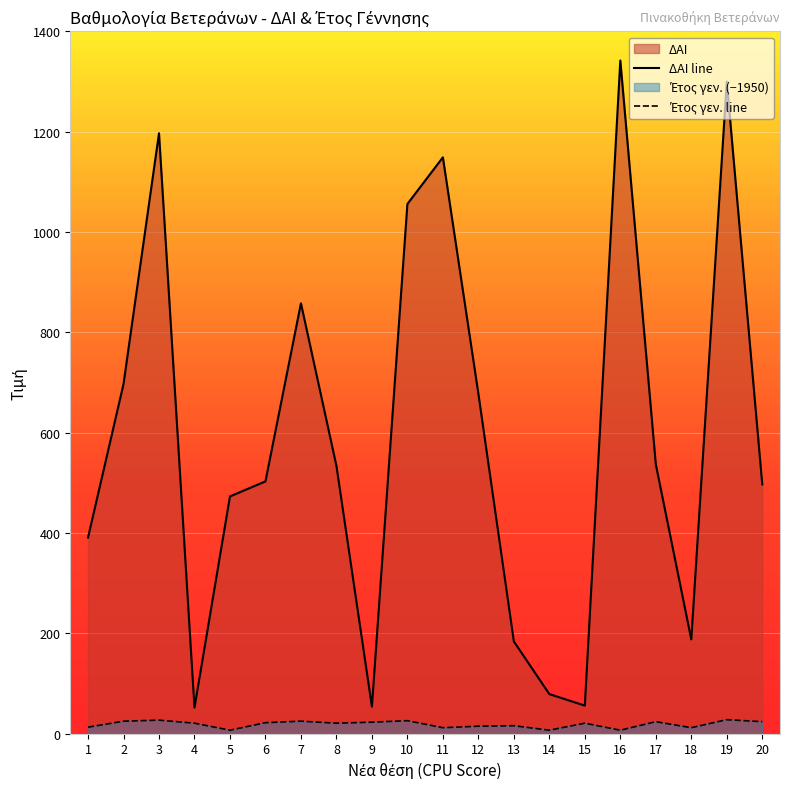

Which has a higher value, 12 or 10?

10